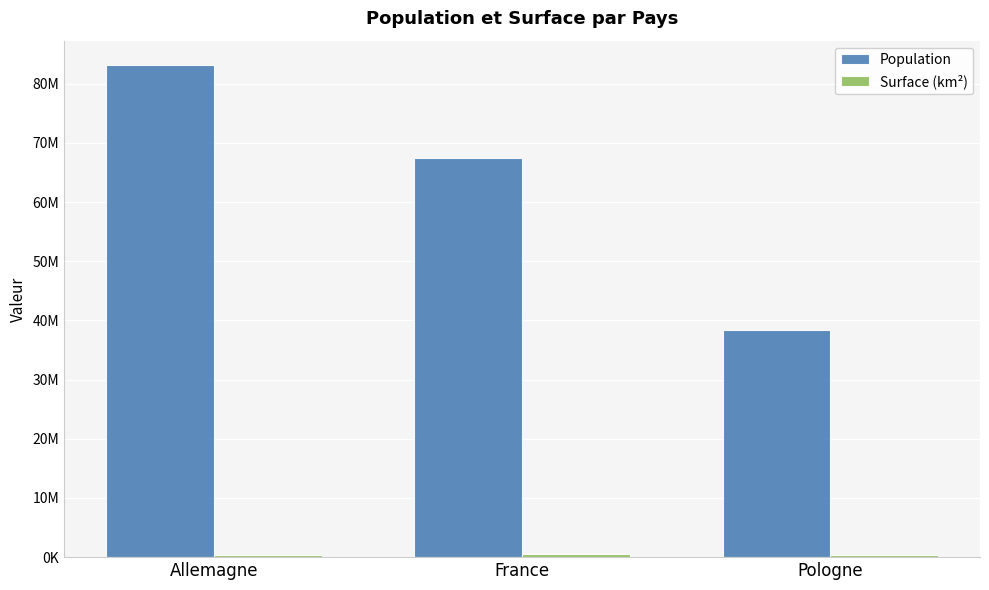

Which has a higher value, Pologne or Allemagne?

Allemagne